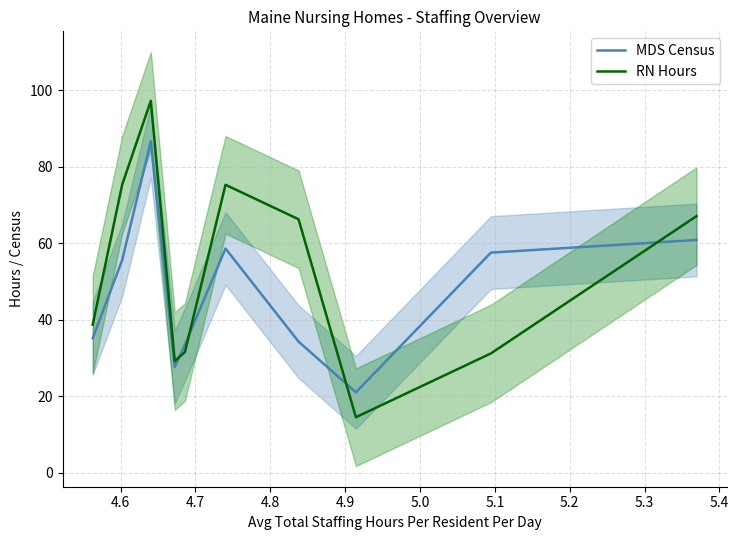

At how many categories does at least one series exceed 27?

9